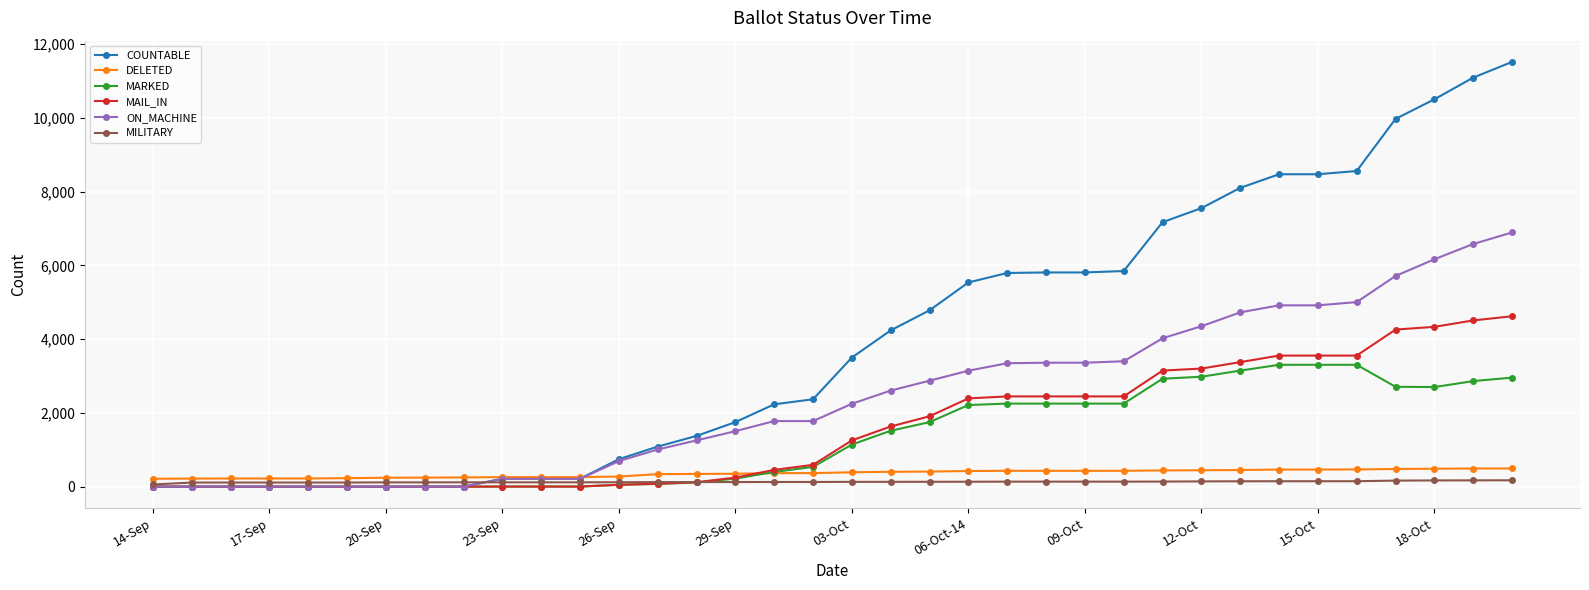

Which series has the widest spread of values?

COUNTABLE